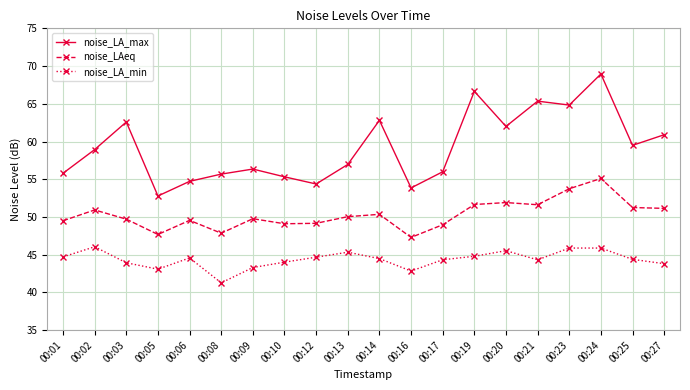

True or false: noise_LA_min has more than 1 points higher than both neighbors.

True